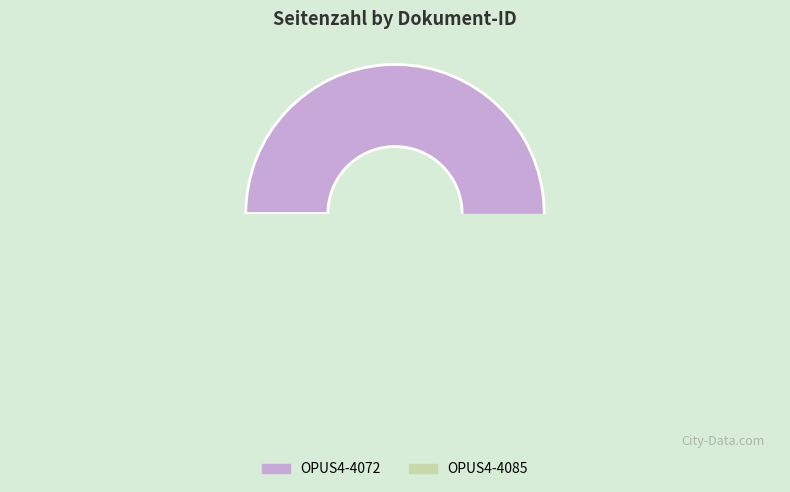

What percentage is the OPUS4-4085 slice, to the nearest percent?

5%